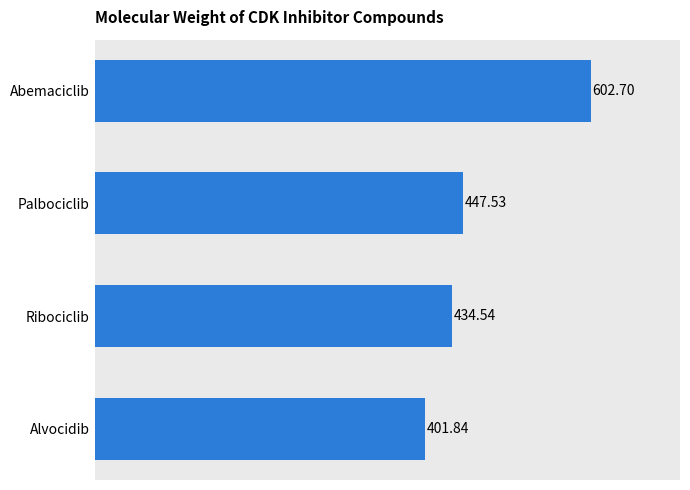

Where is the data nearest to the value 502?

Palbociclib